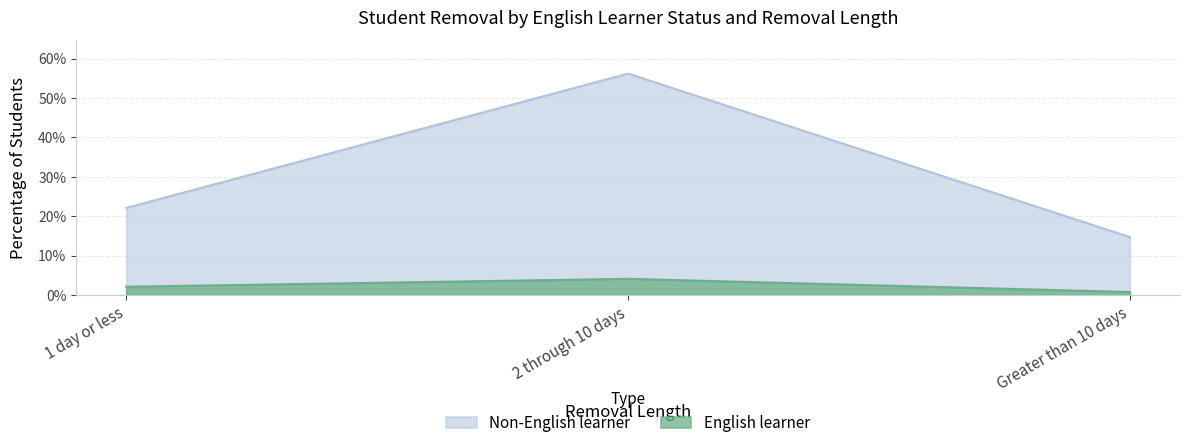

Which has a higher value, 1 day or less or 2 through 10 days?

2 through 10 days